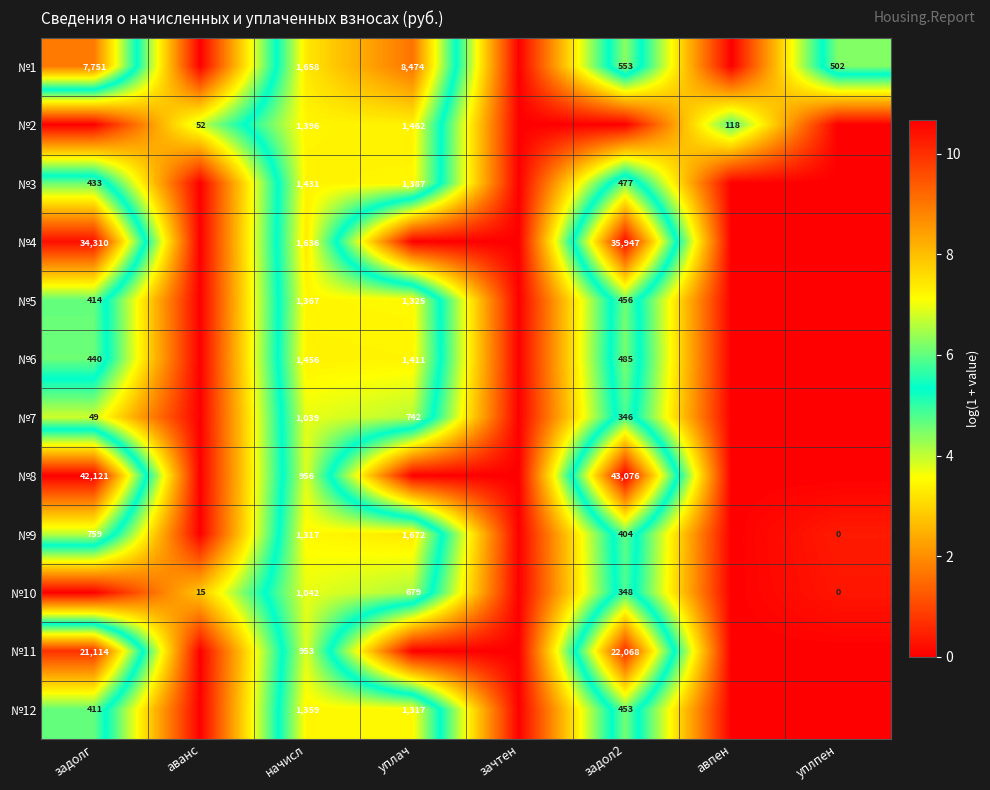

What is the difference between the highest and lowest values at начисл?

705